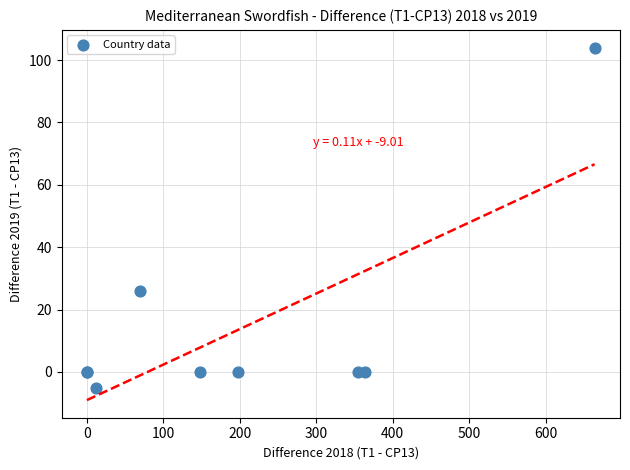

What Y value in the scatter plot is closest to 49?

26